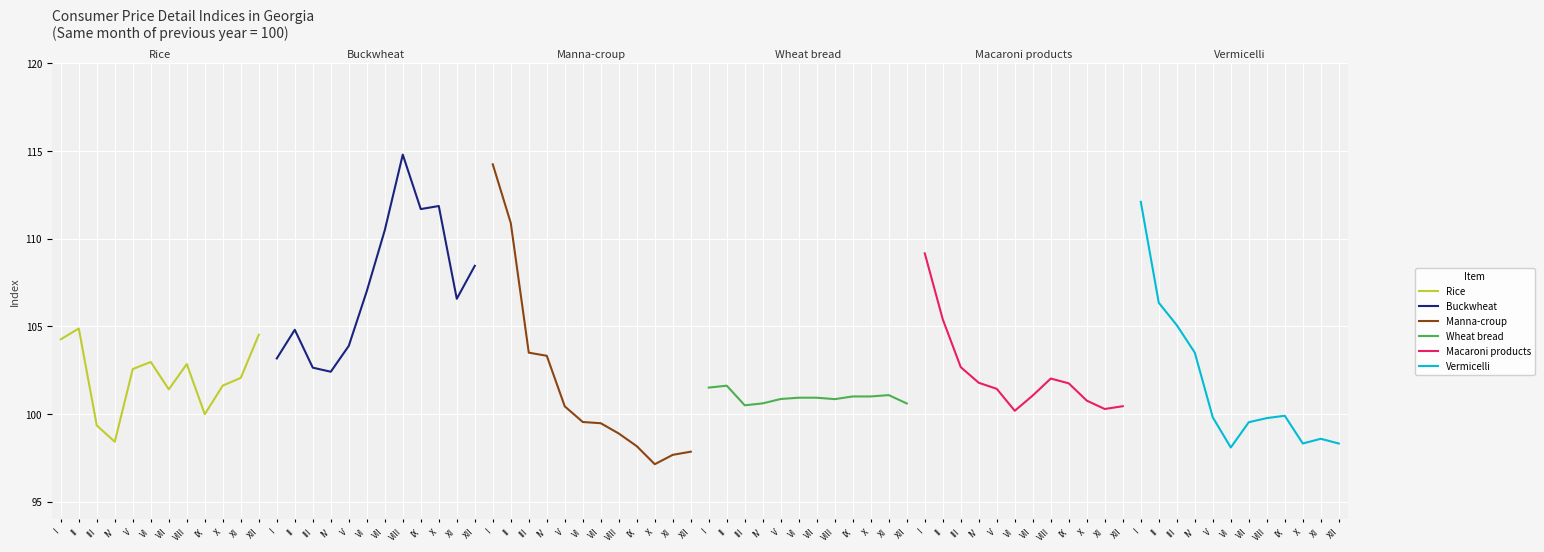

What is the total value across all series at VII?

612.9